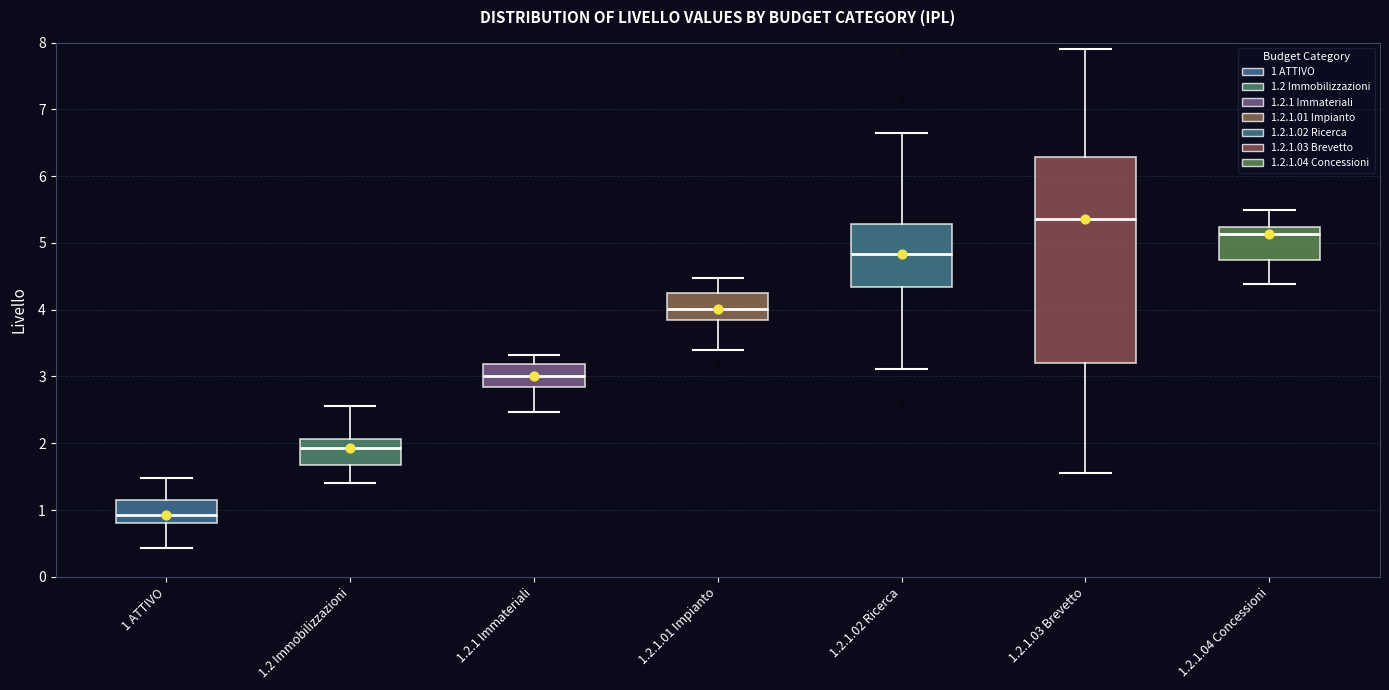

Which box has the highest median line?

1.2.1.03 Brevetto